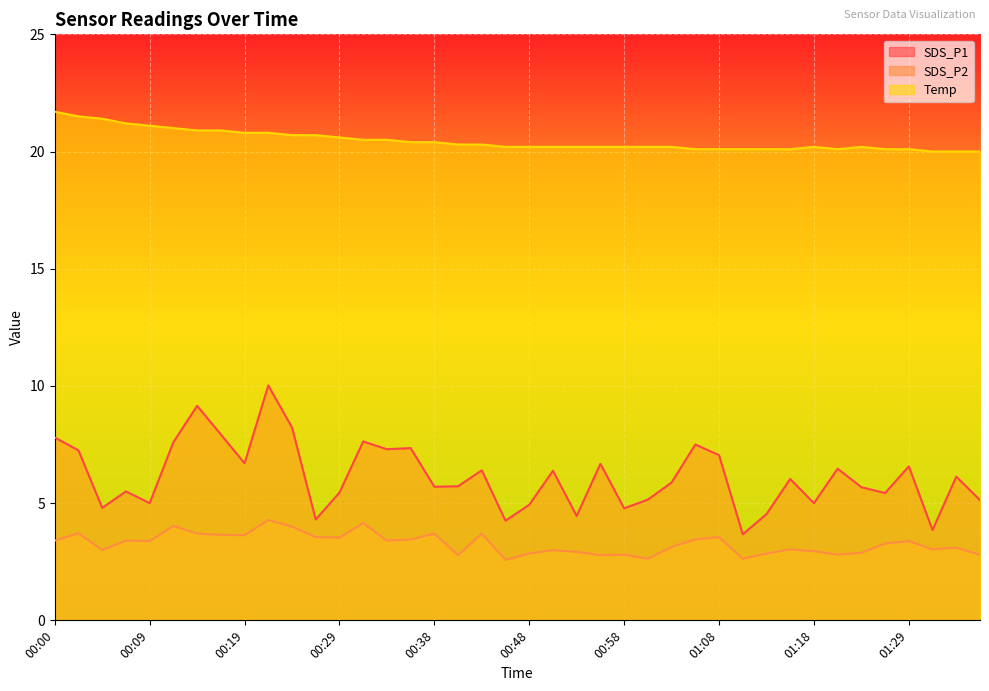

What is the total value across all series at 00:43?

30.4